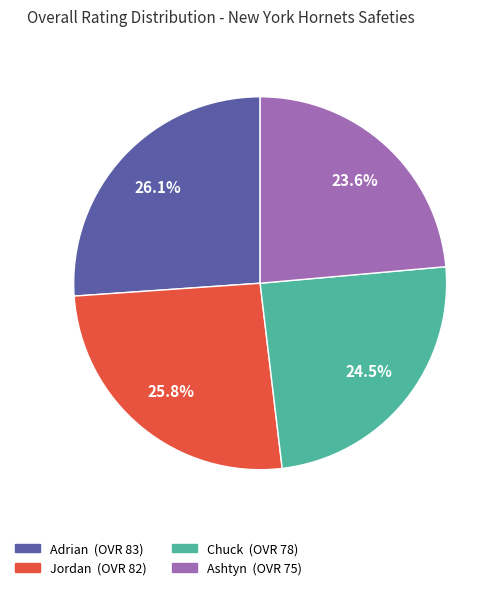

Is there a majority slice in this chart?

No